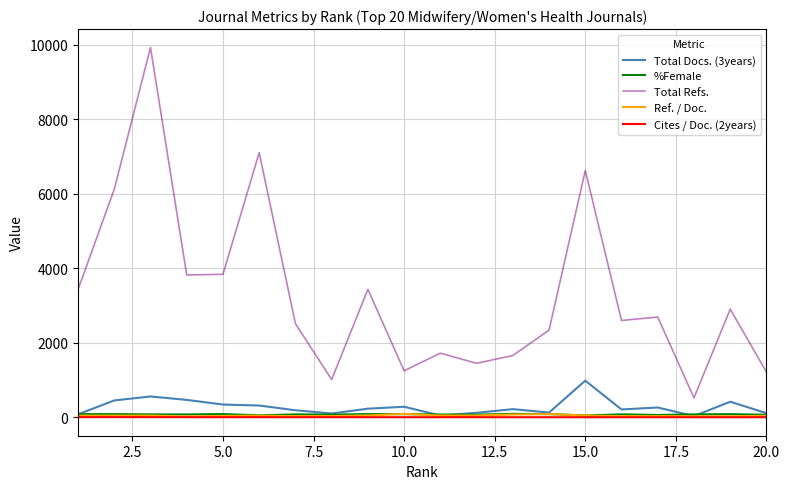

What is the maximum value shown in the chart?

9923.0